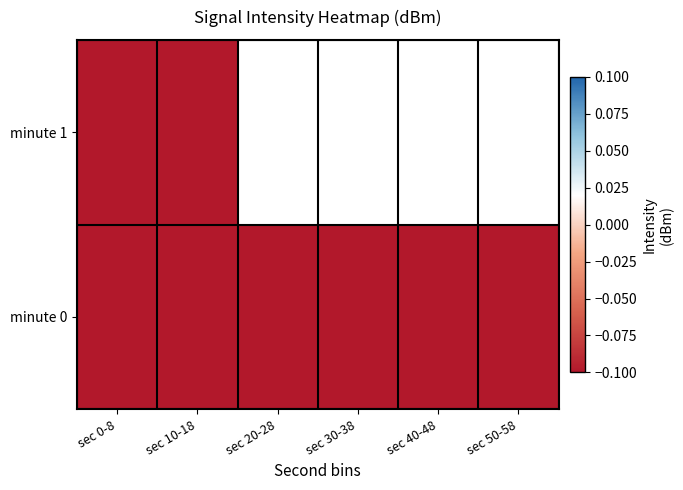

Which label corresponds to the largest value in the chart?

sec 30-38